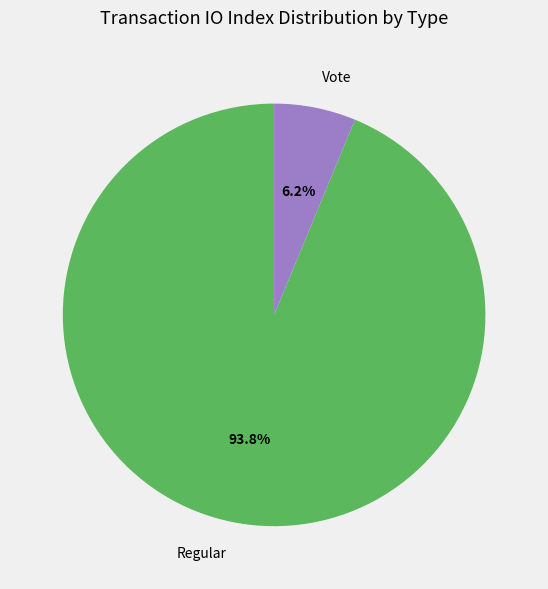

To the nearest percent, what is the combined percentage of Vote and Regular?

100%